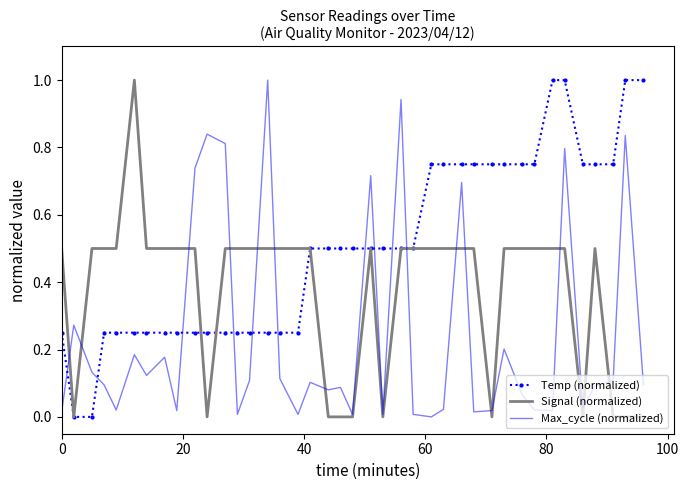

Count the number of categories in the chart.

40